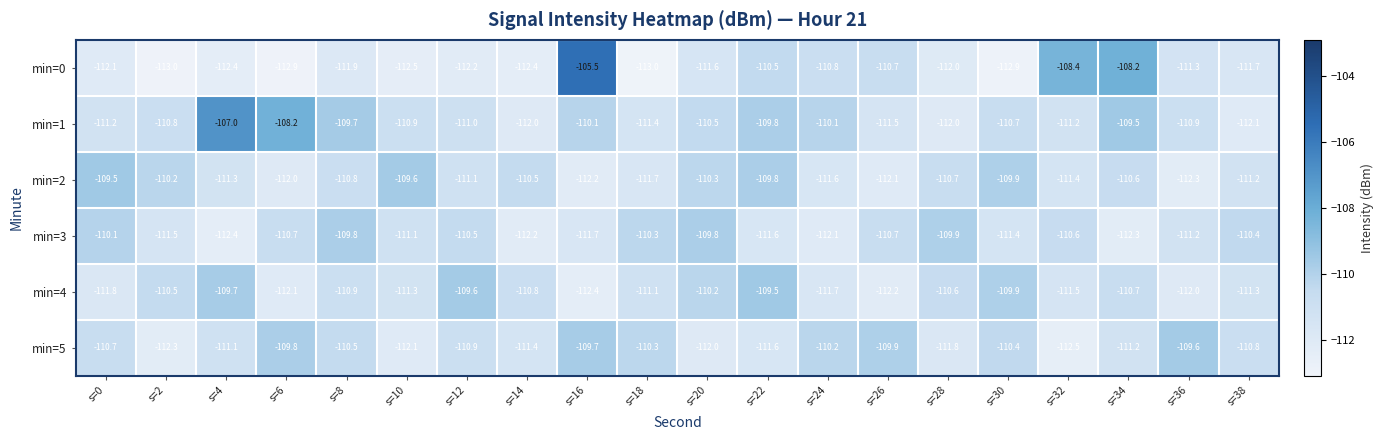

What is the difference between the second highest and minimum values in the min=1 series?

3.9